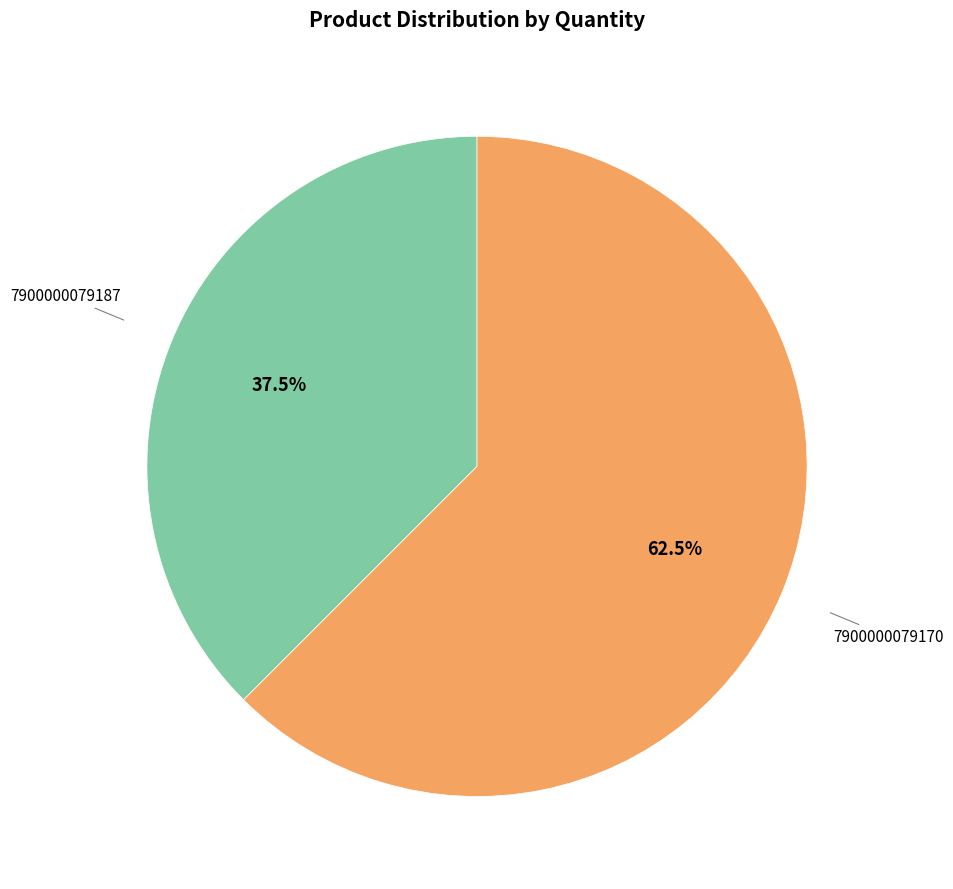

Is 7900000079187 the majority of the pie?

No